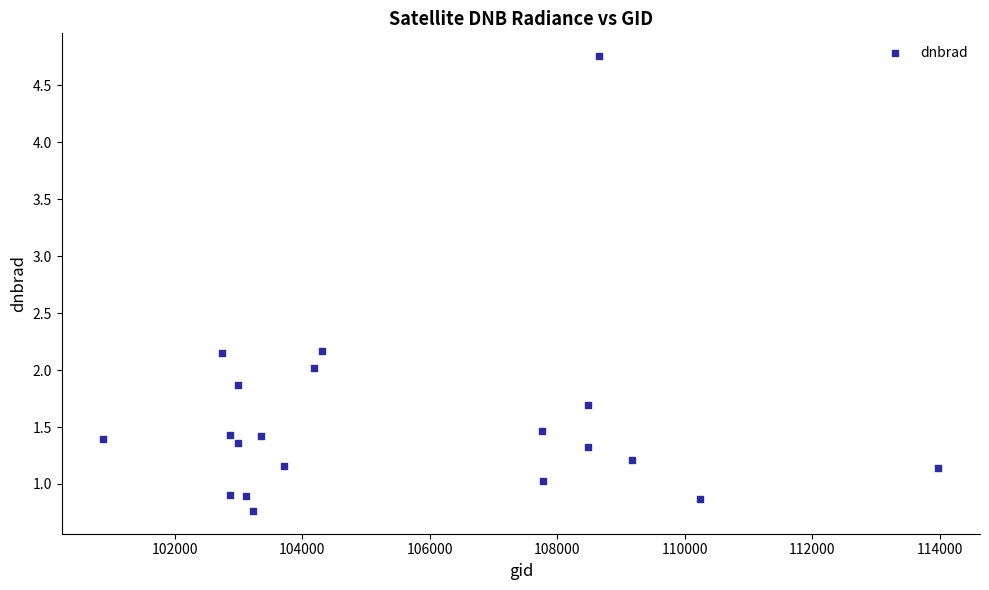

What is the range of Y values (max minus min)?

4.0